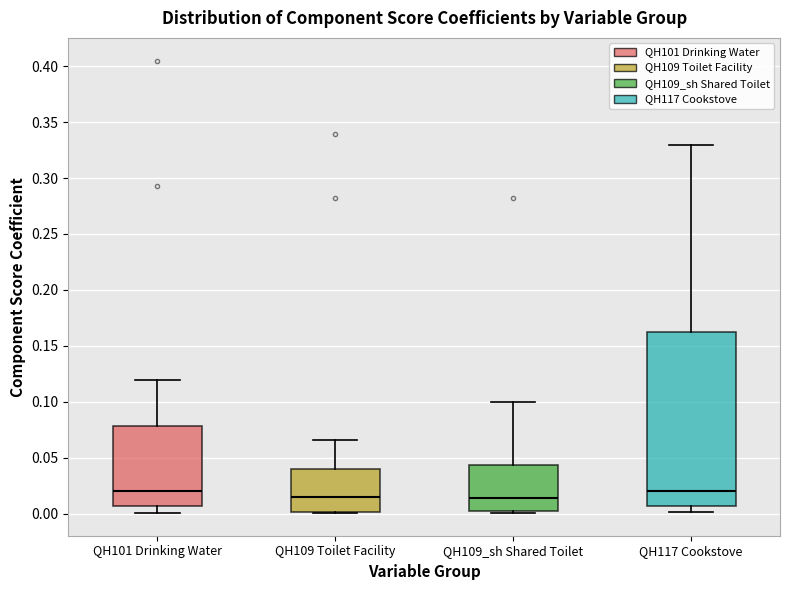

Reading left to right, read every box against the y-axis: the position of its median line, the range the box covers, and the ends of its whiskers. The values are not printed on the chart, so give them approximately, as read against the axis.

QH101 Drinking Water: median 0.020, box 0.005 to 0.080, whiskers 0.000 to 0.120
QH109 Toilet Facility: median 0.015, box 0.000 to 0.040, whiskers 0.000 to 0.065
QH109_sh Shared Toilet: median 0.015, box 0.000 to 0.045, whiskers 0.000 to 0.100
QH117 Cookstove: median 0.020, box 0.005 to 0.165, whiskers 0.000 to 0.330